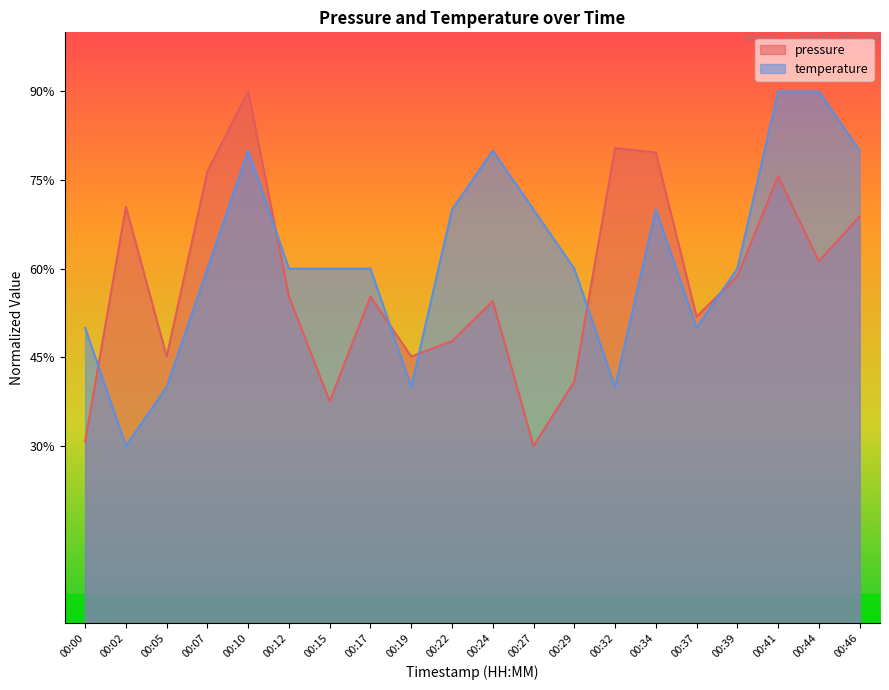

At which label does pressure reach its minimum?

00:27